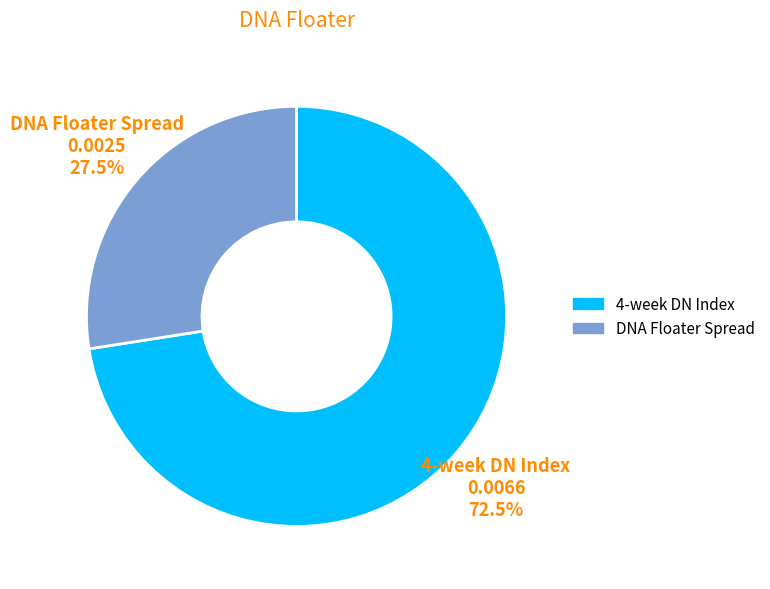

How many segments does this pie chart have?

2